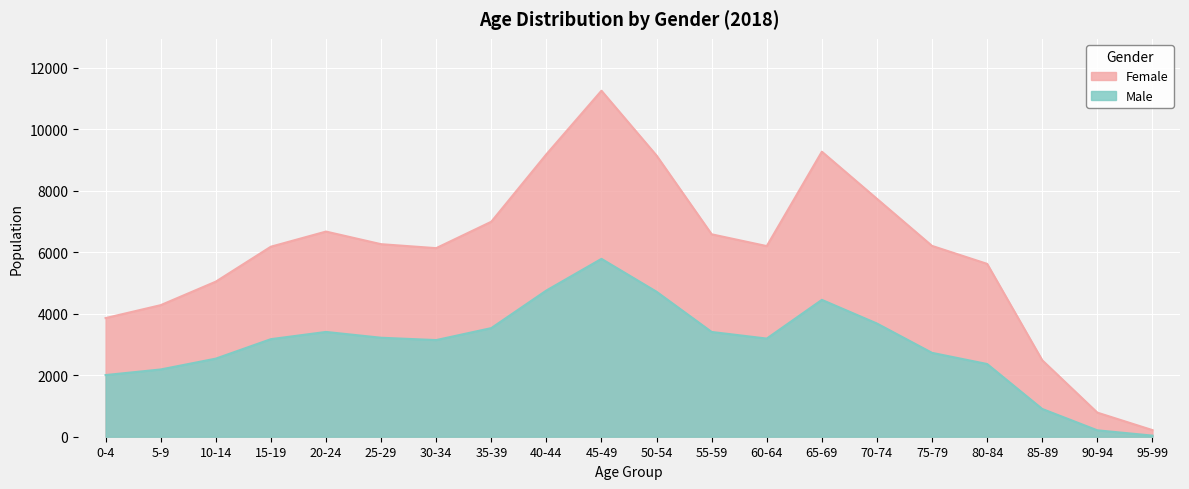

What is the greatest value displayed?

11245